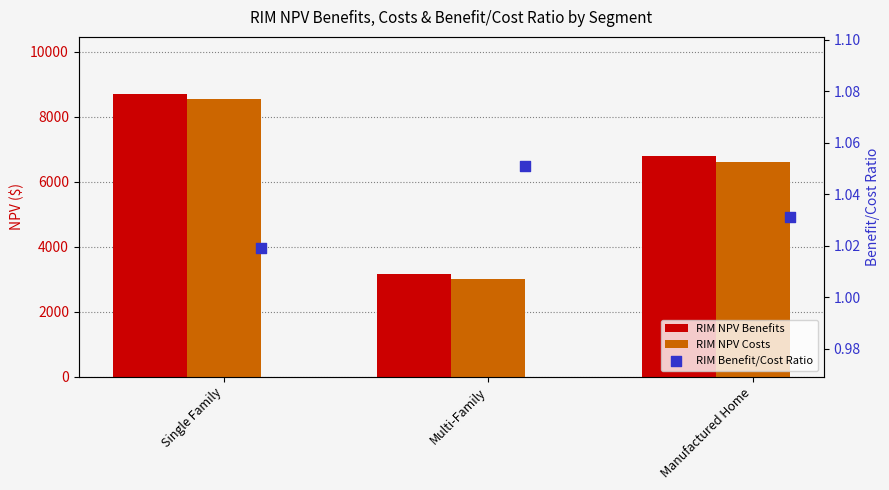

Which series contains the highest Y value?

RIM NPV Benefits